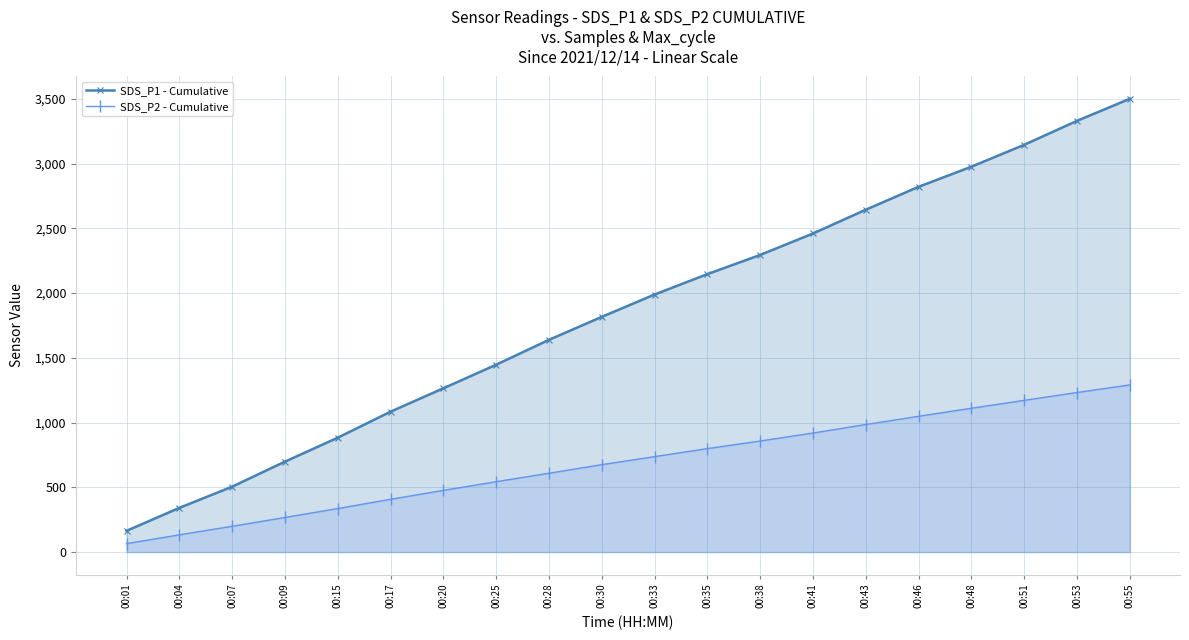

Which series has the largest total across all categories?

SDS_P1 - Cumulative